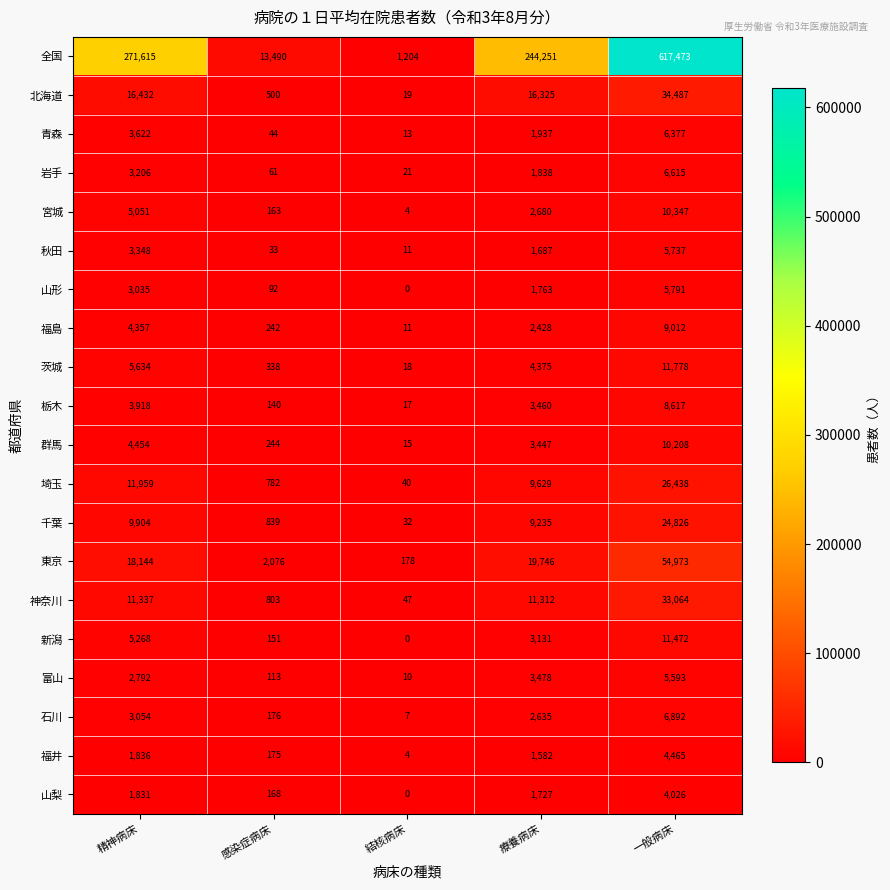

What is the difference between the maximum and minimum values in the 新潟 series?

11472